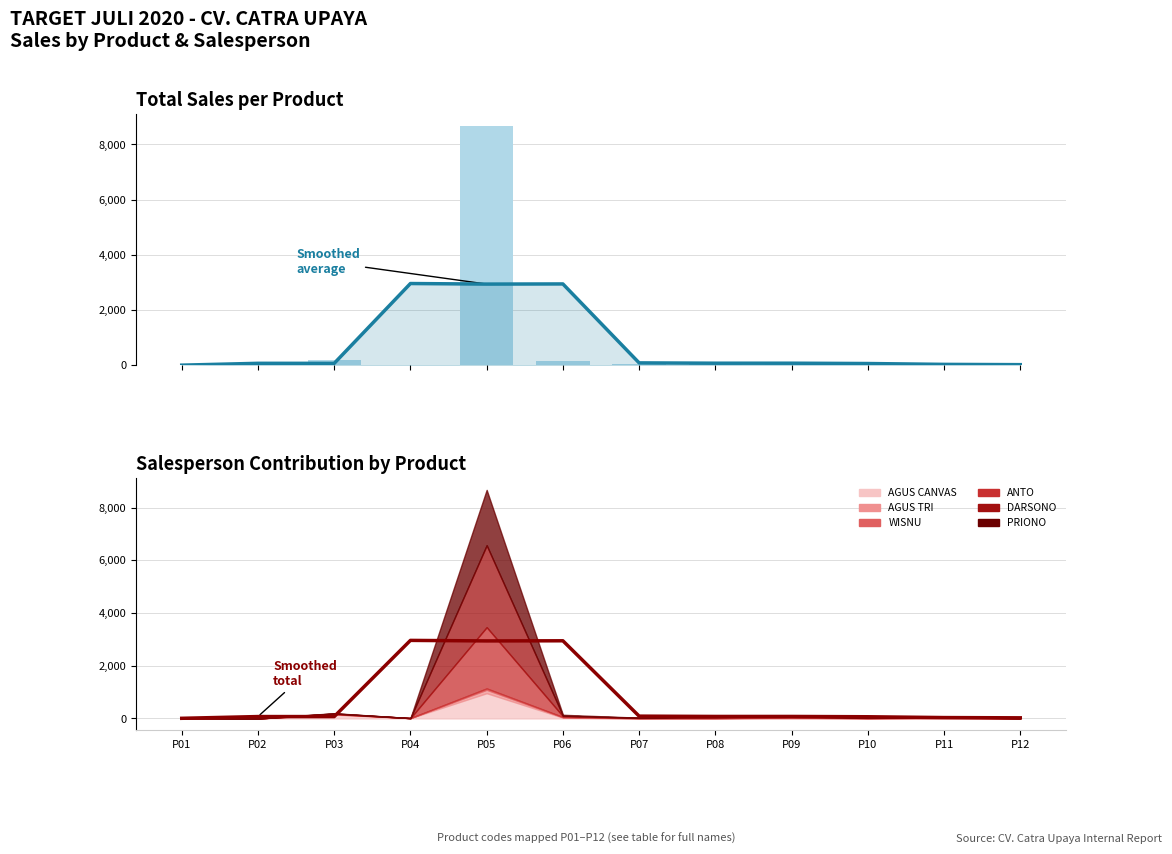

At which label is Total Sales closest to 4336?

P03